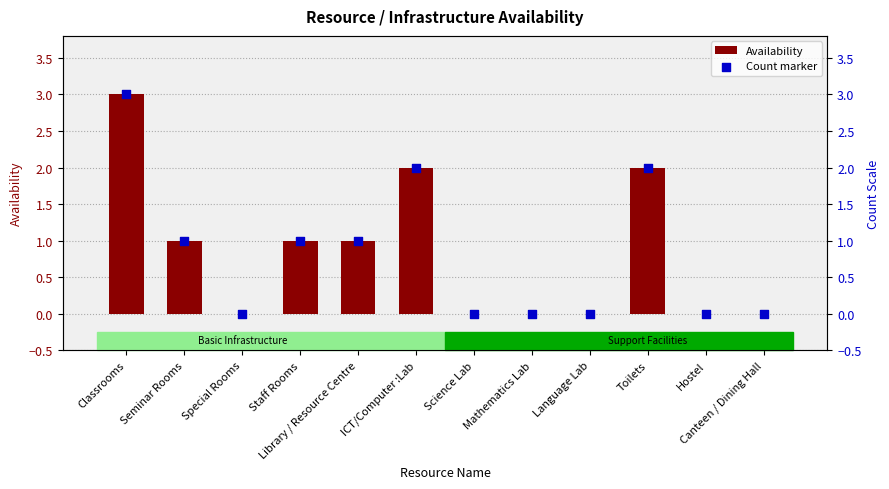

Is the value of Availability at ICT/Computer :Lab greater than the value of Count marker at Seminar Rooms?

Yes